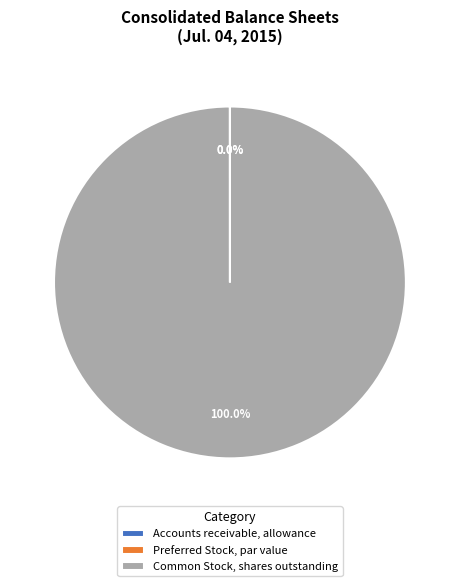

True or false: Preferred Stock, par value accounts for 0% of the total.

True